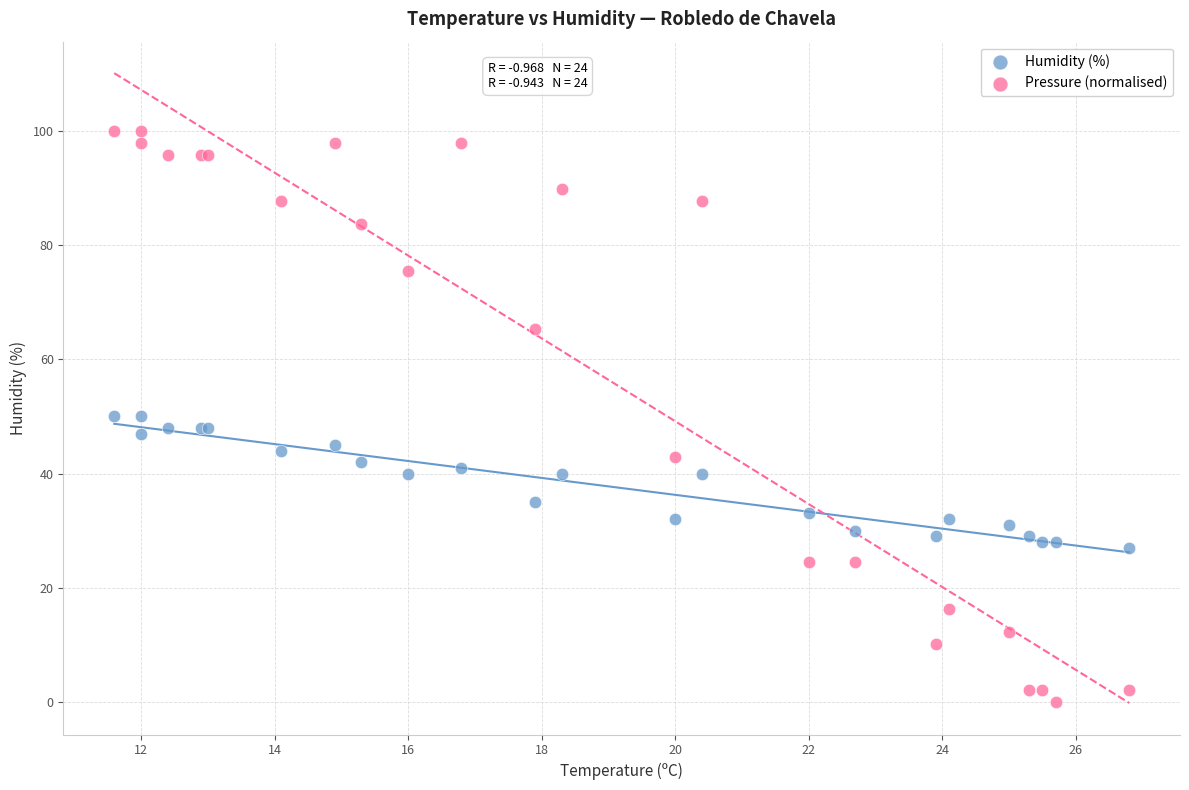

Which series contains the lowest Y value?

Pressure (normalised)